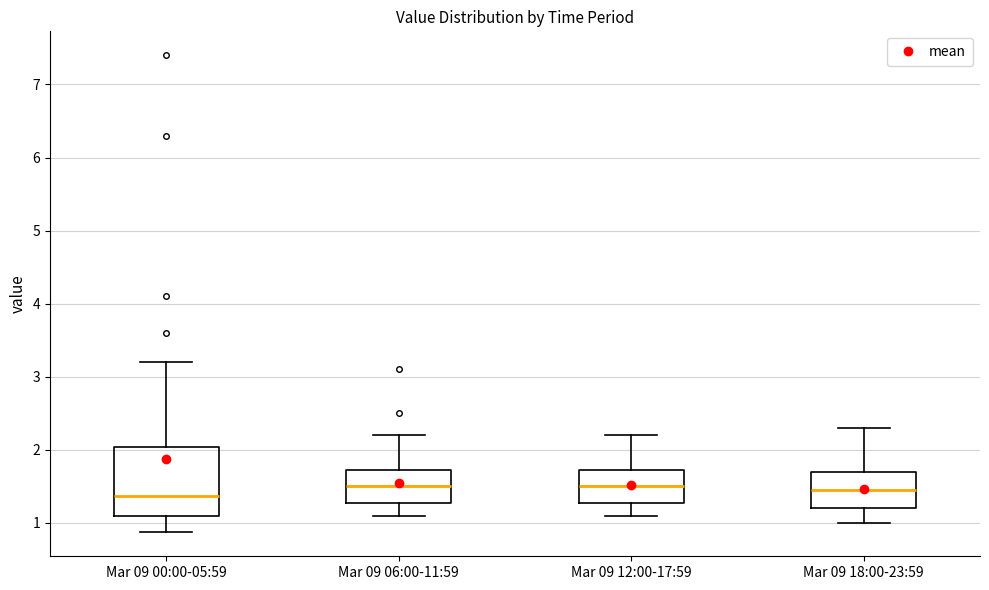

Comparing the boxes themselves (not the whiskers), which one is the tallest?

Mar 09 00:00-05:59